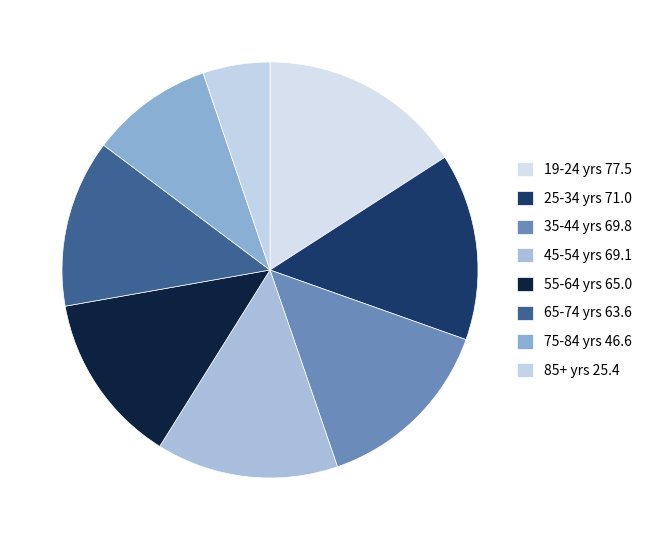

Which has a higher value, 45-54 yrs or 35-44 yrs?

35-44 yrs